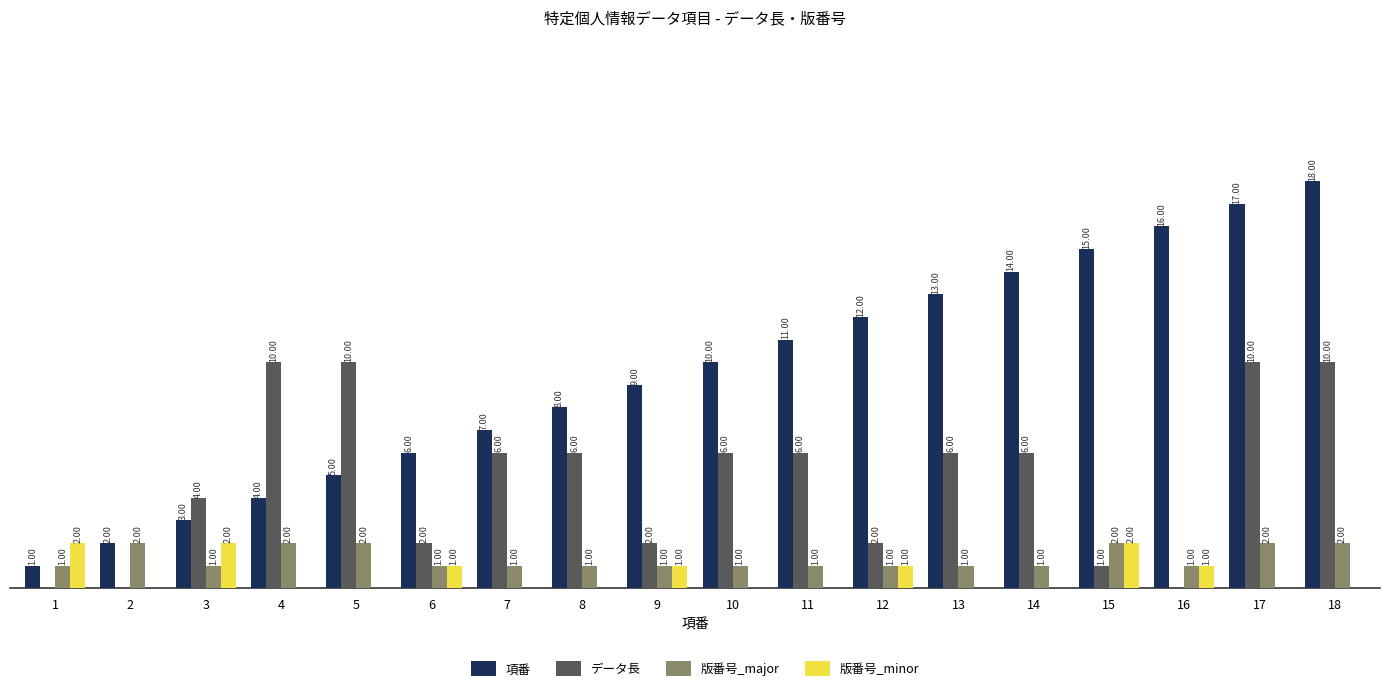

Which series changed the most between 9 and 10?

データ長